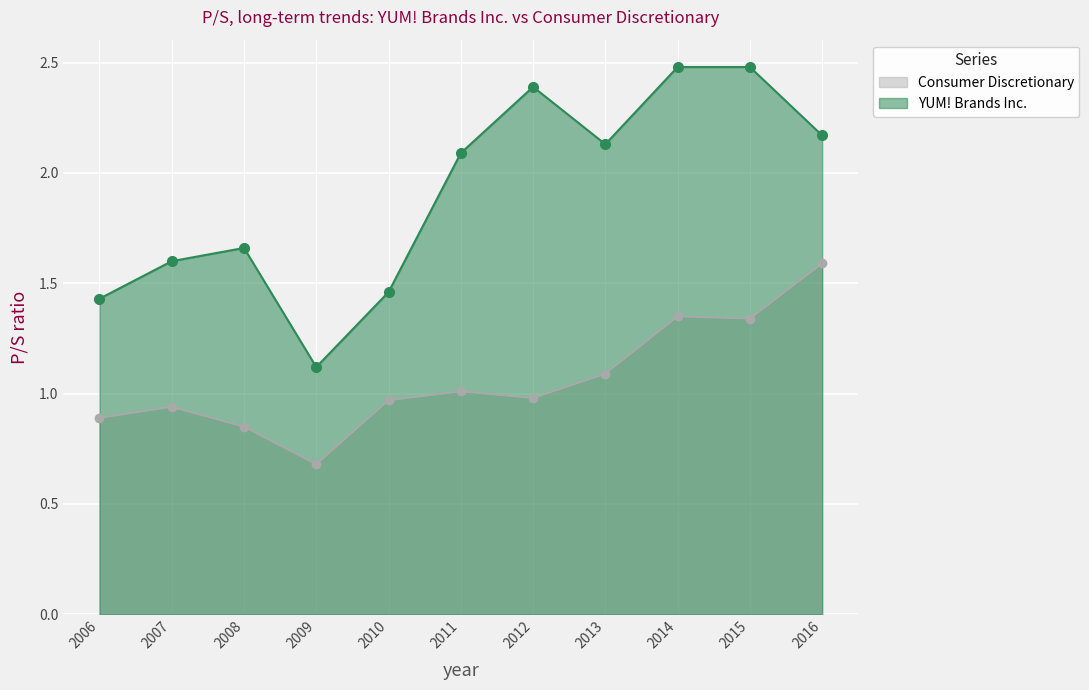

What is the greatest value displayed?

2.5